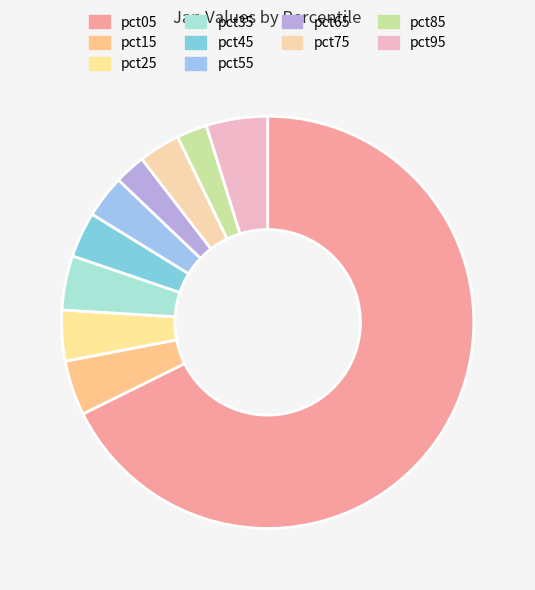

Which category accounts for the majority?

pct05